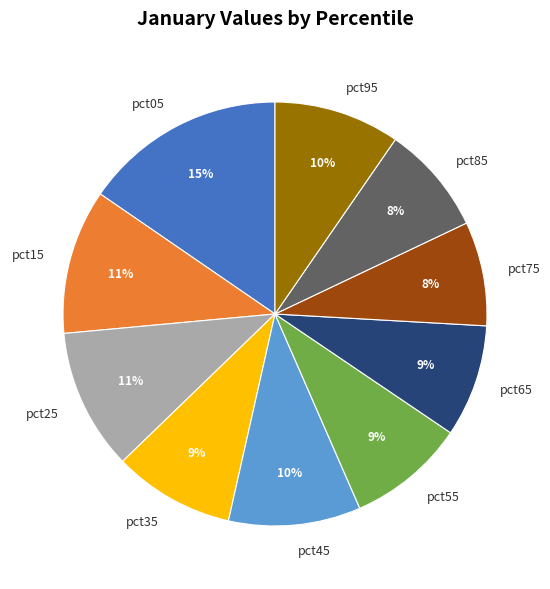

To the nearest percent, what percentage of the pie is pct85?

8%